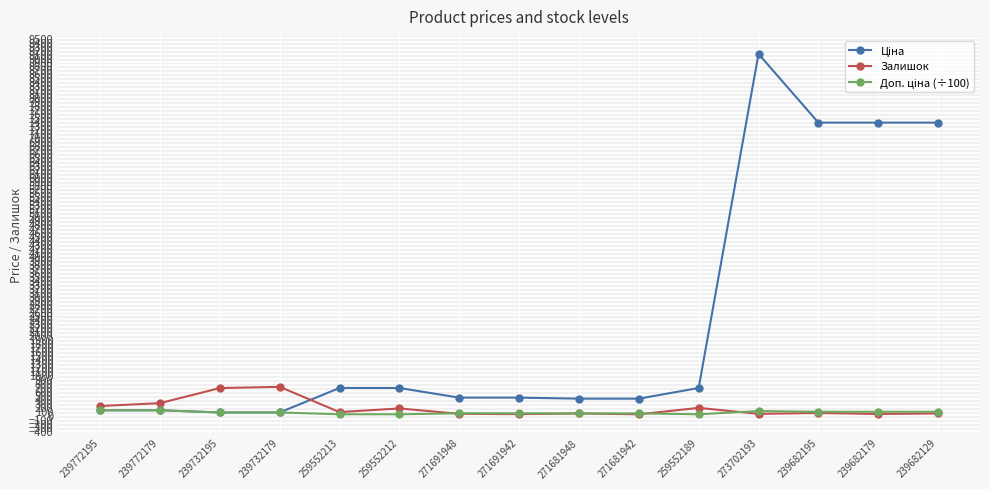

At how many categories does at least one series exceed 4707?

4